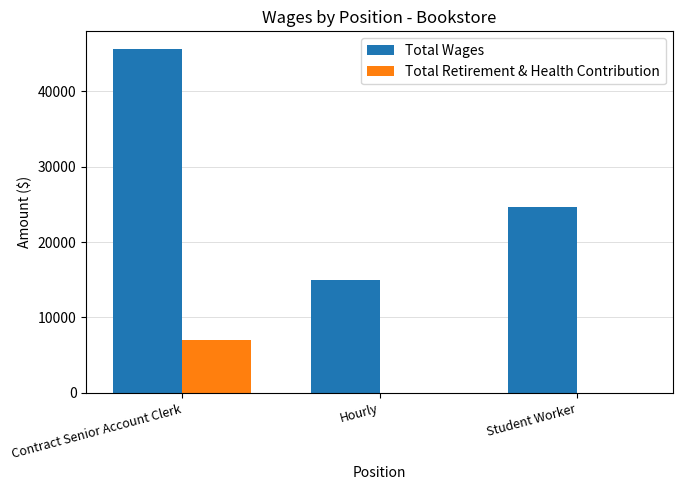

Is the value of Total Wages at Hourly greater than the value of Total Retirement & Health Contribution at Student Worker?

Yes